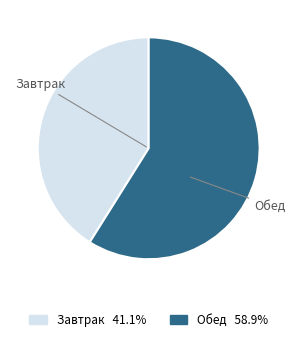

Which has a higher value, Обед or Завтрак?

Обед